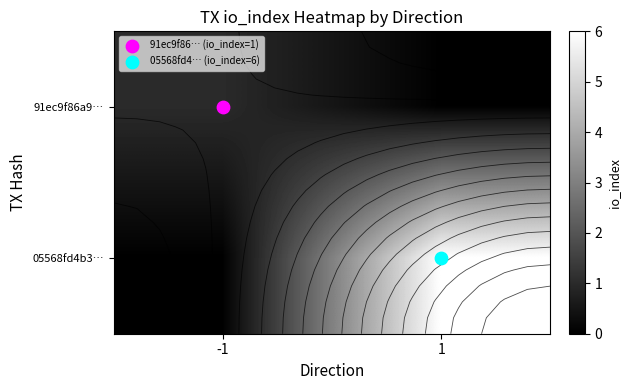

What is the sum of all 05568fd4b3… values?

6